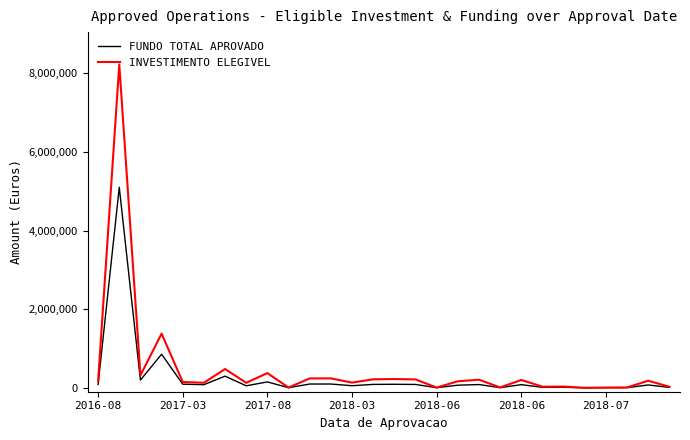

Rank the series by their maximum value, from lowest to highest.

FUNDO TOTAL APROVADO, INVESTIMENTO ELEGIVEL